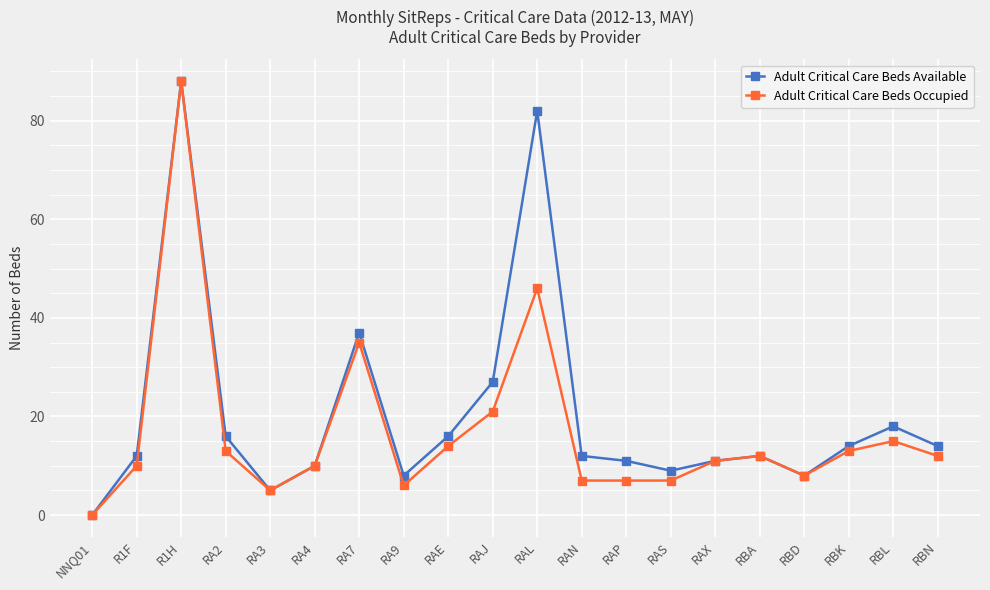

Where is Adult Critical Care Beds Available nearest to the value 44?

RA7